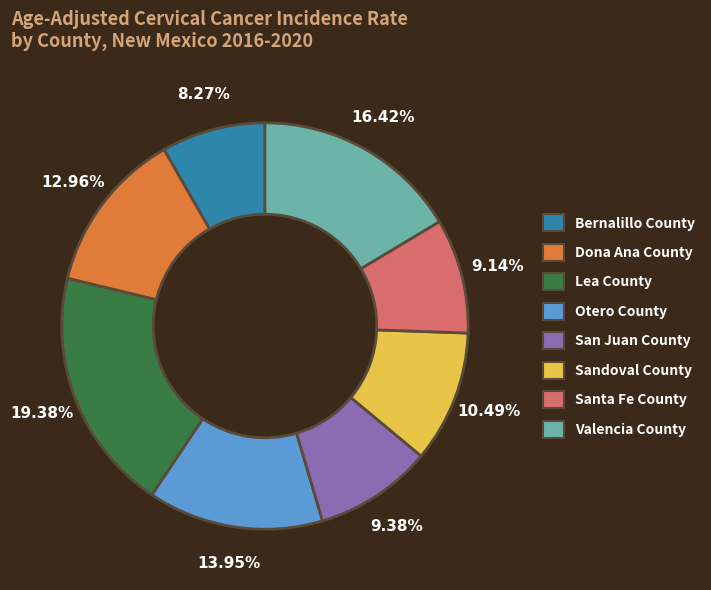

The Valencia County slice represents 16% of the pie. True or false?

True